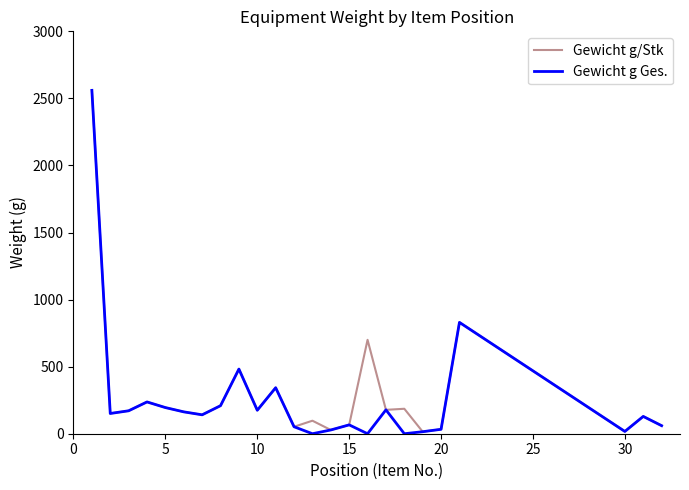

What is the maximum value shown in the chart?

2560